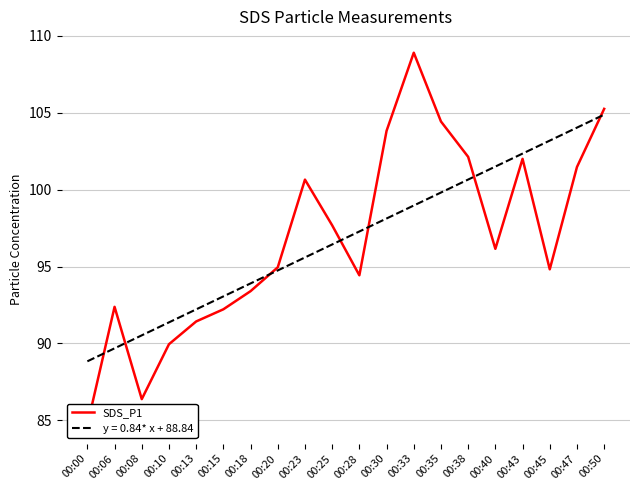

What is the value of the 18th point from the left?

94.8